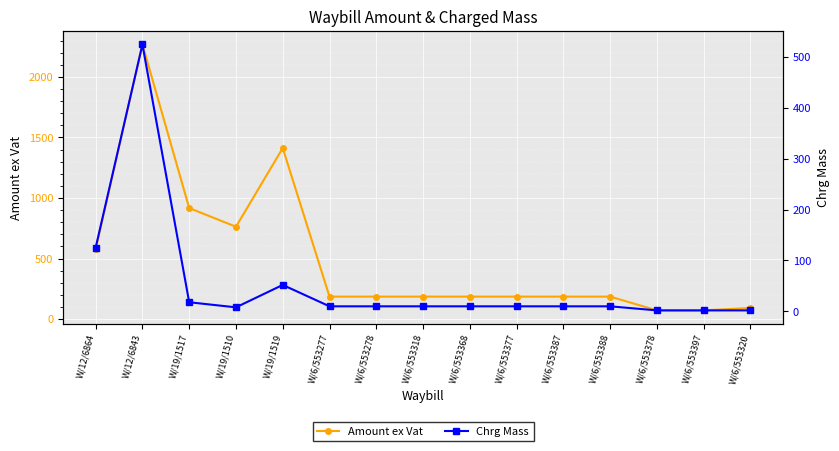

True or false: Chrg Mass has a value of 15.3 at W/19/1519.

False